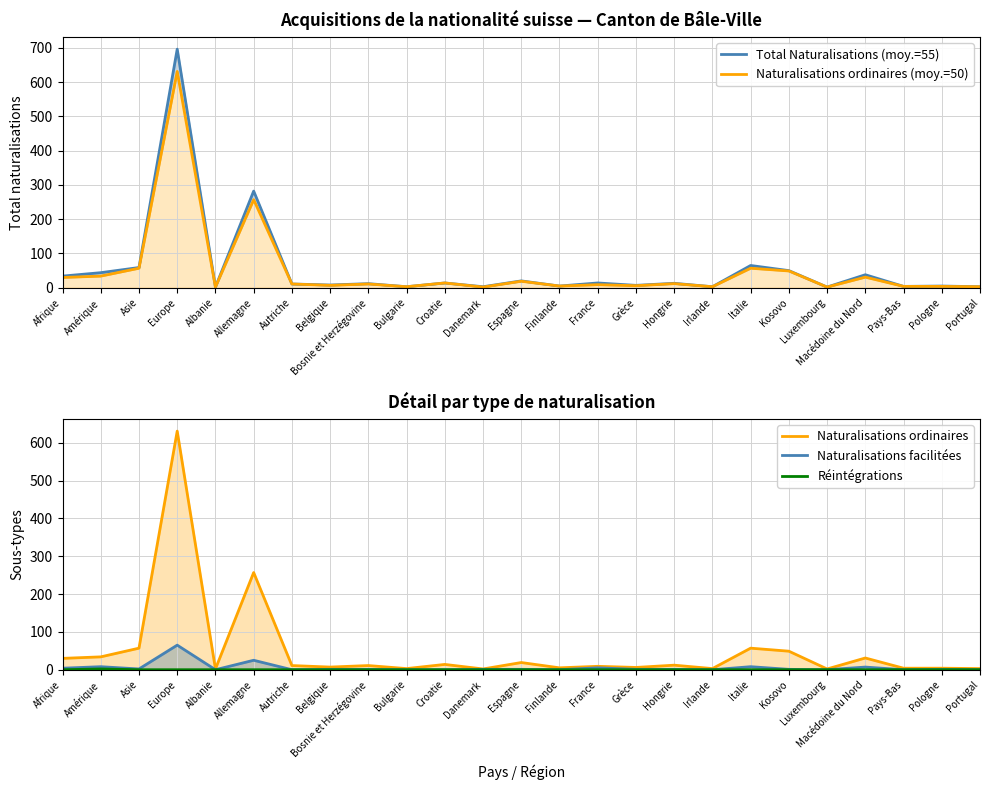

The Total Naturalisations (moy.=55) series shows 4 at Pays-Bas. True or false?

True